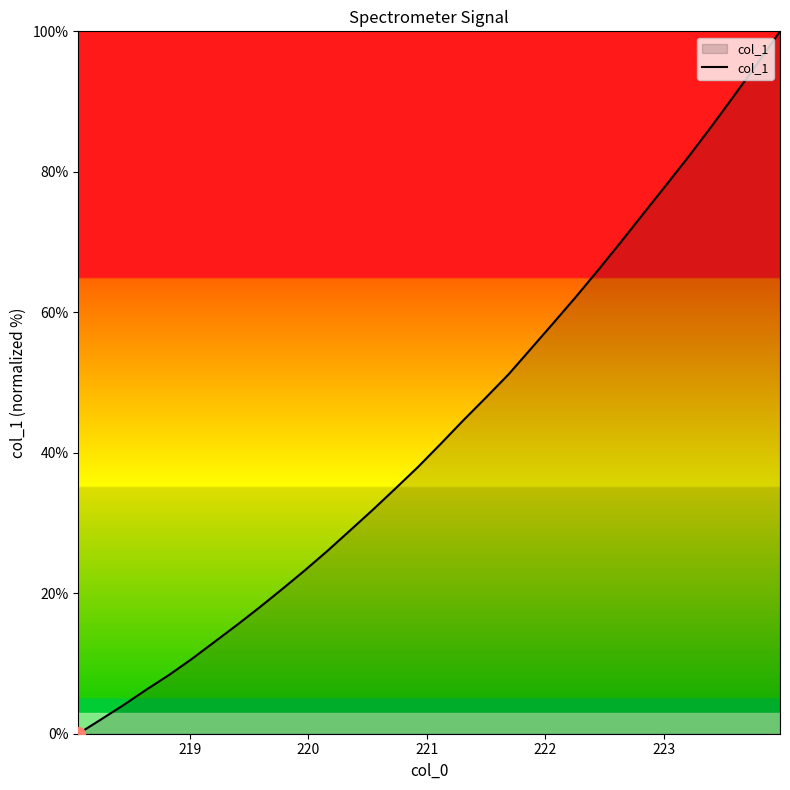

What is the difference between the maximum and minimum values?

100.0